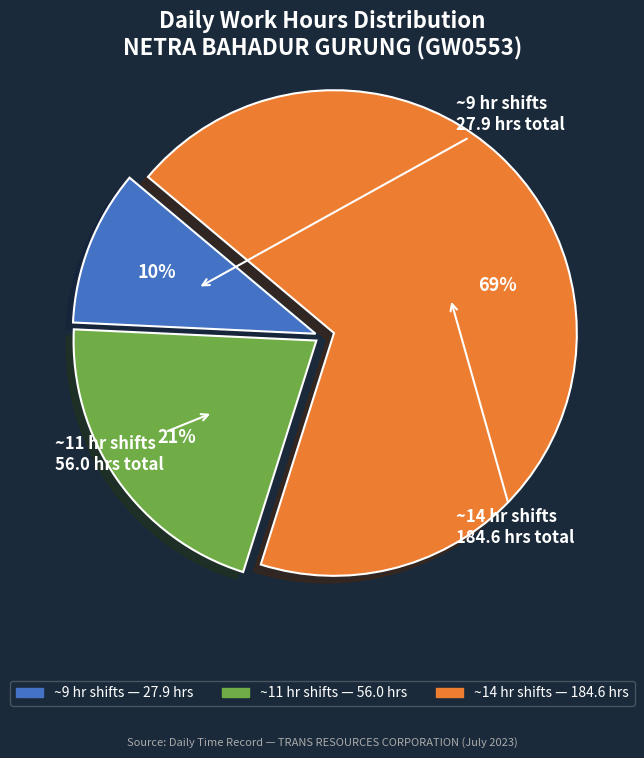

Is there any slice that represents more than half of the pie?

Yes